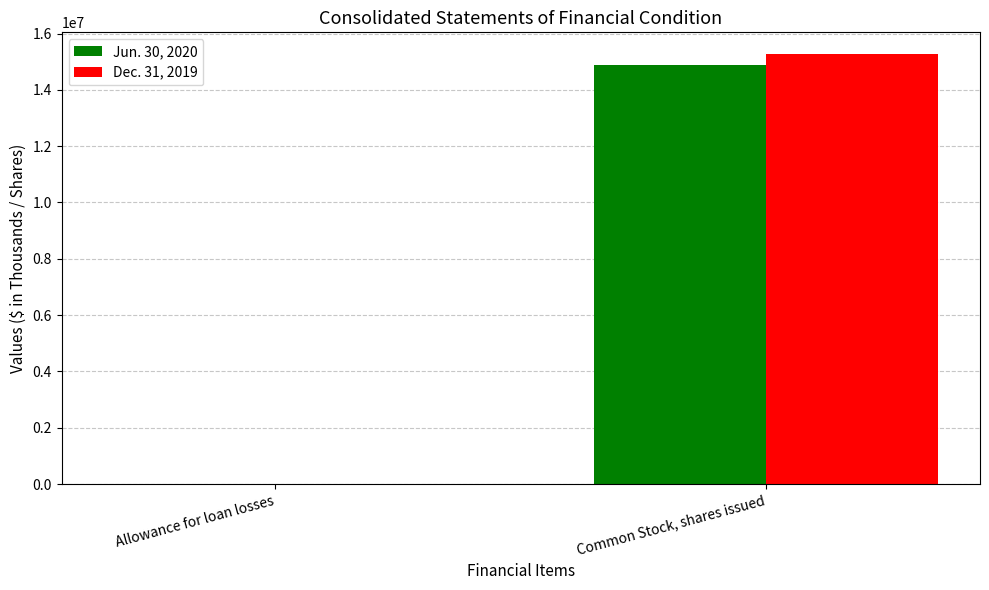

The Jun. 30, 2020 series shows 24203780 at Common Stock, shares issued. True or false?

False